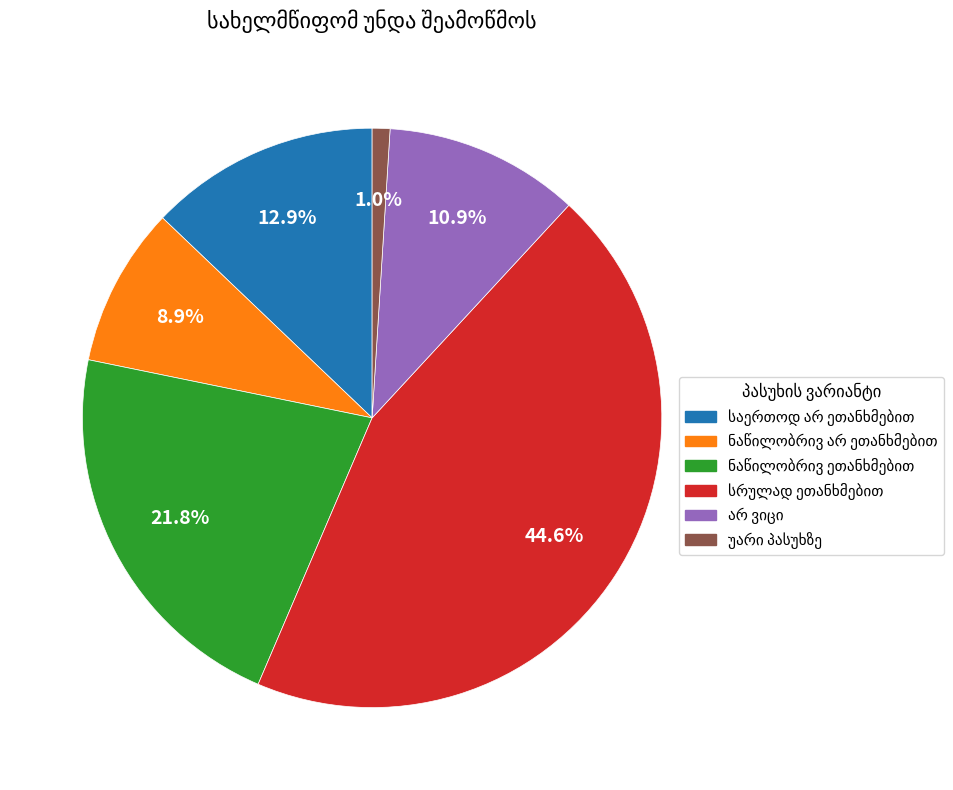

Does any single category account for the majority?

No